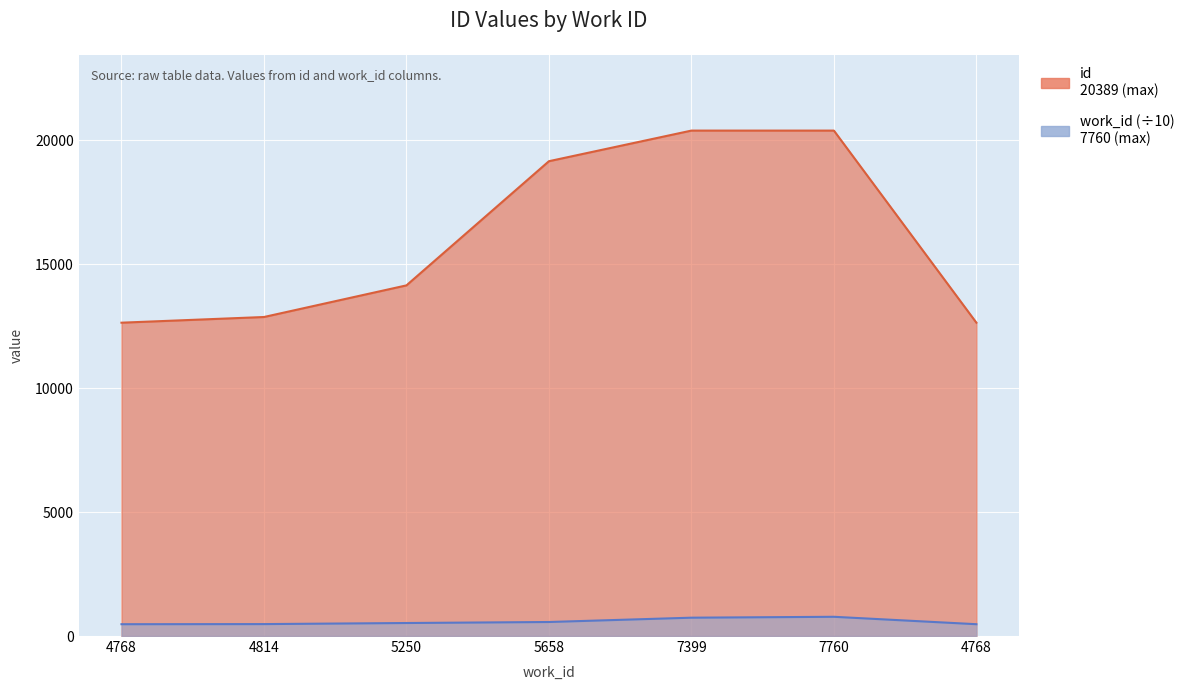

The id series shows 20389.0 at 7760. True or false?

True